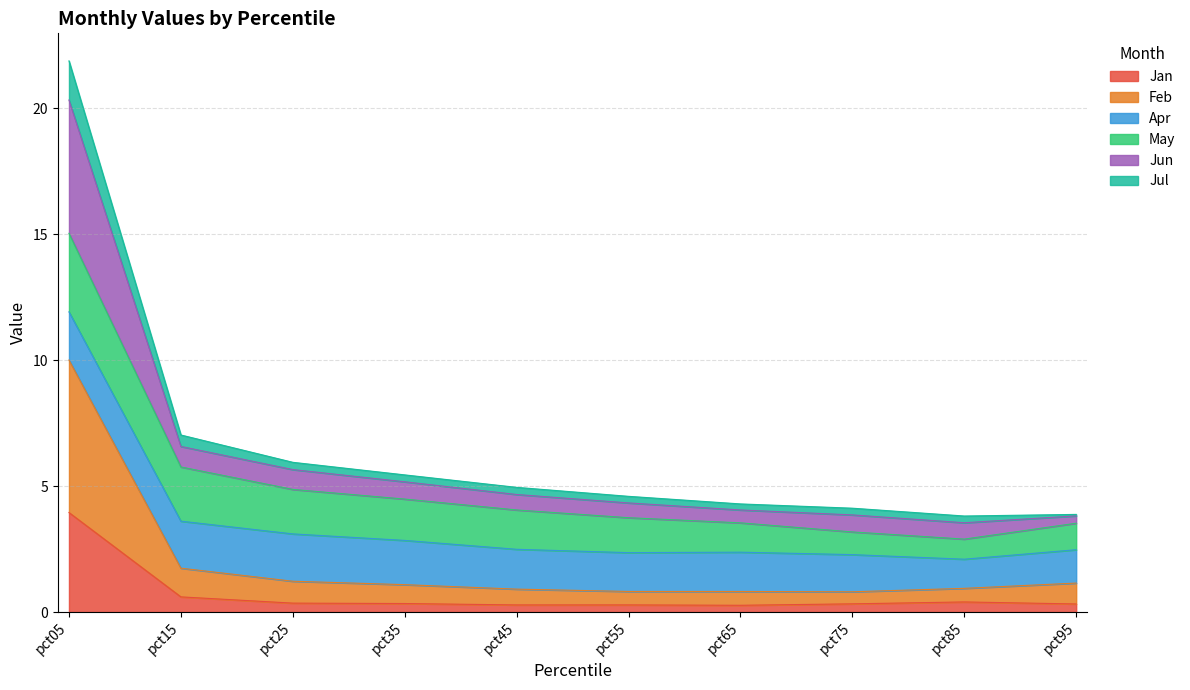

How many lines are shown in the chart?

6